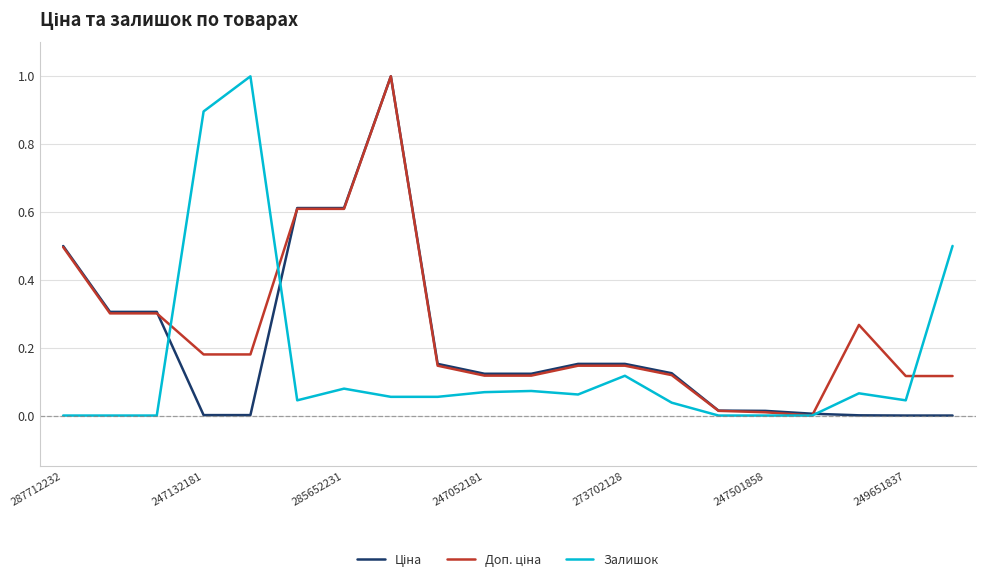

What is the maximum value for Залишок?

1.0